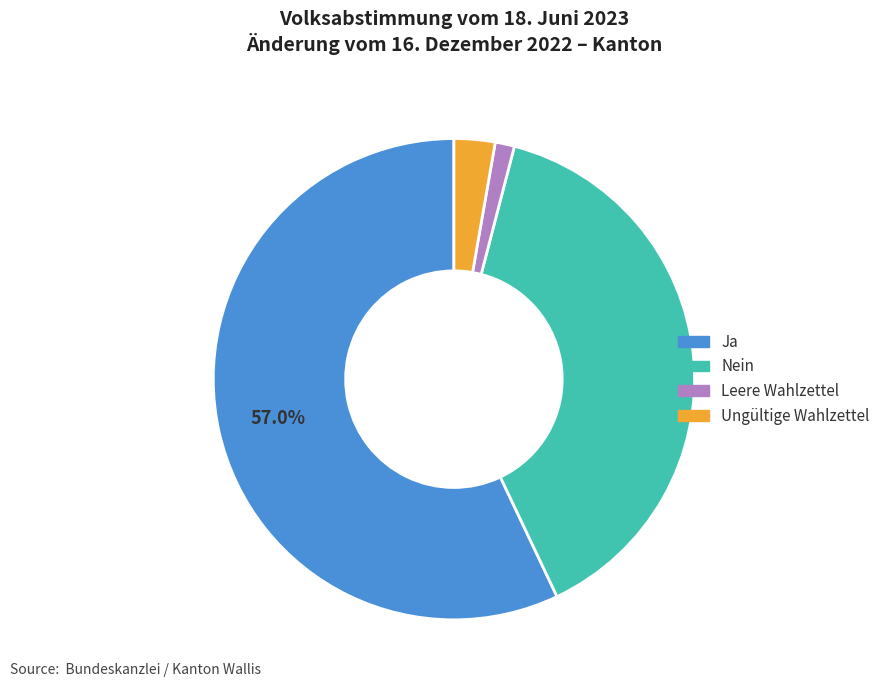

Do Ungültige Wahlzettel and Ja together represent more than half of the pie?

Yes